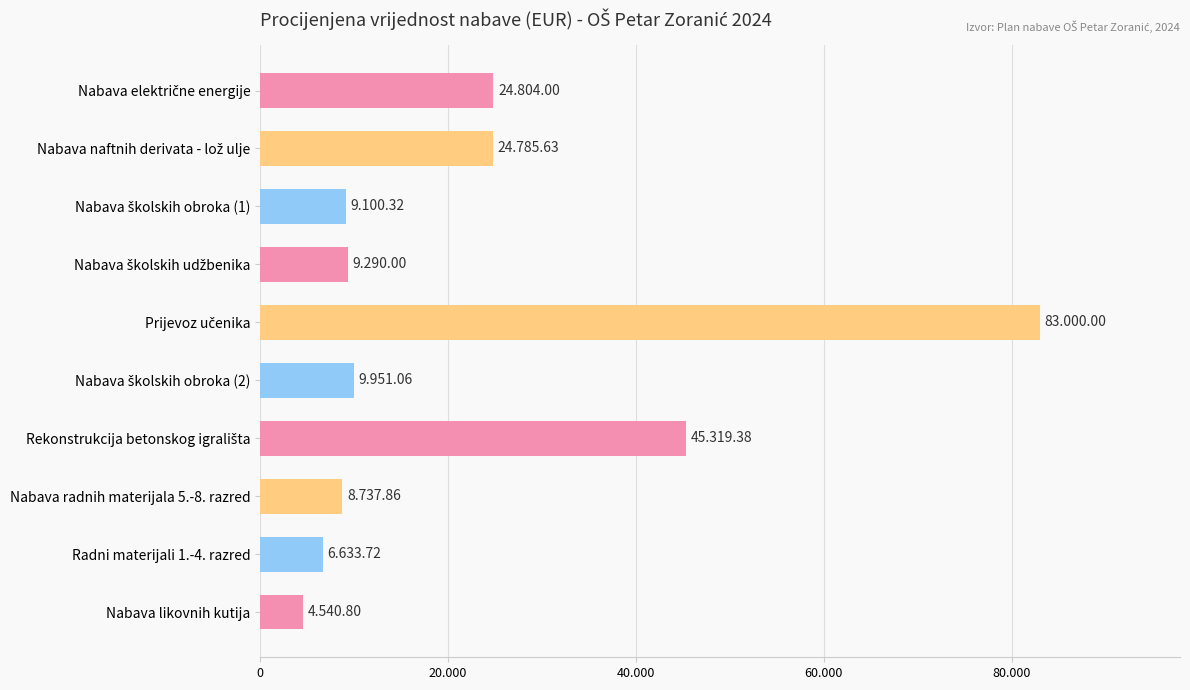

Where is the data nearest to the value 43770?

Rekonstrukcija betonskog igrališta